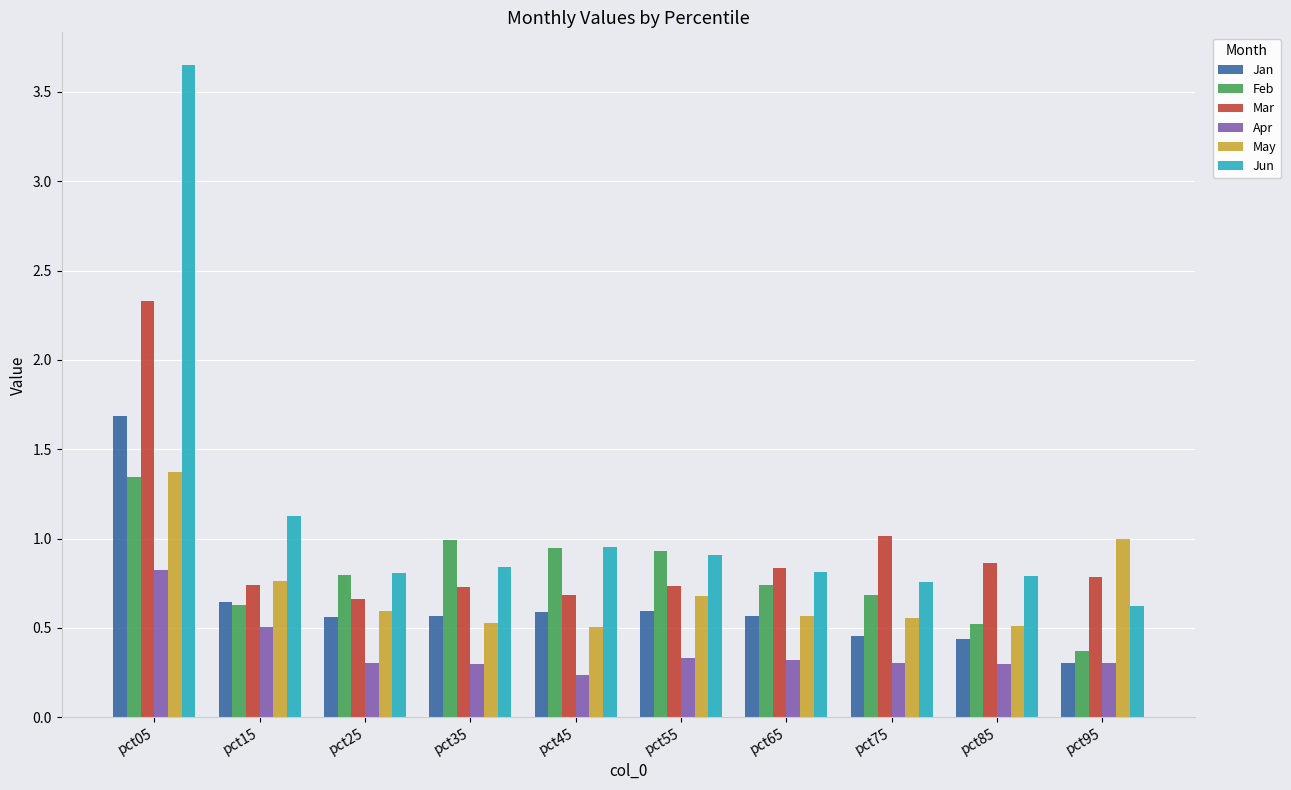

Which series has the widest spread of values?

Jun